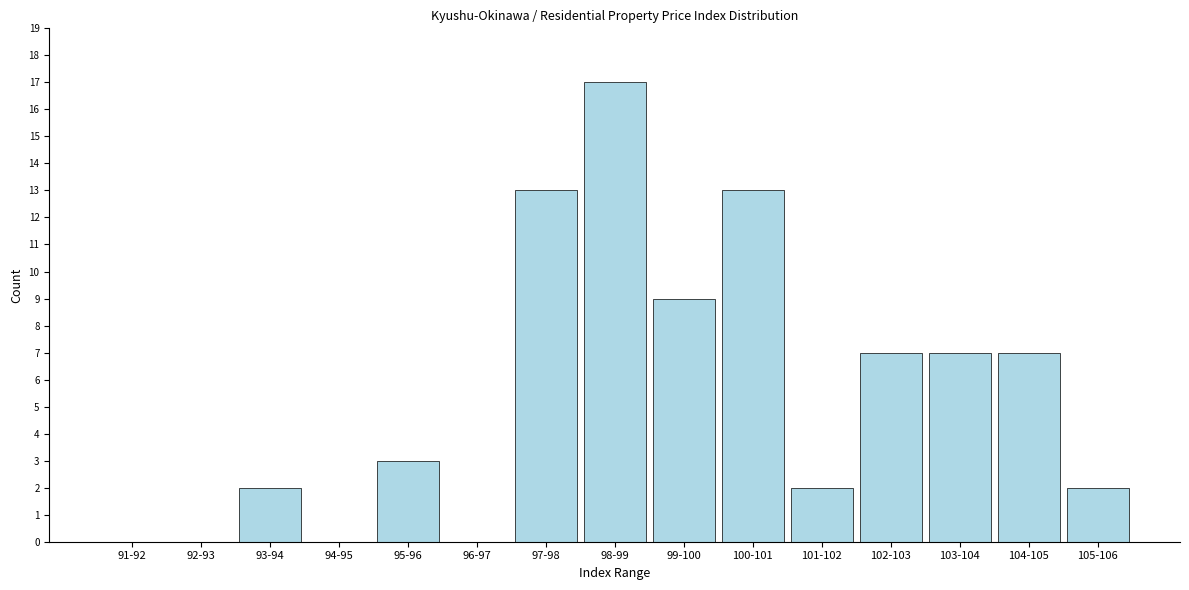

Reading left to right, transcribe all the data shown in this chart.

91-92=0	92-93=0	93-94=2	94-95=0	95-96=3	96-97=0	97-98=13	98-99=17	99-100=9	100-101=13	101-102=2	102-103=7	103-104=7	104-105=7	105-106=2